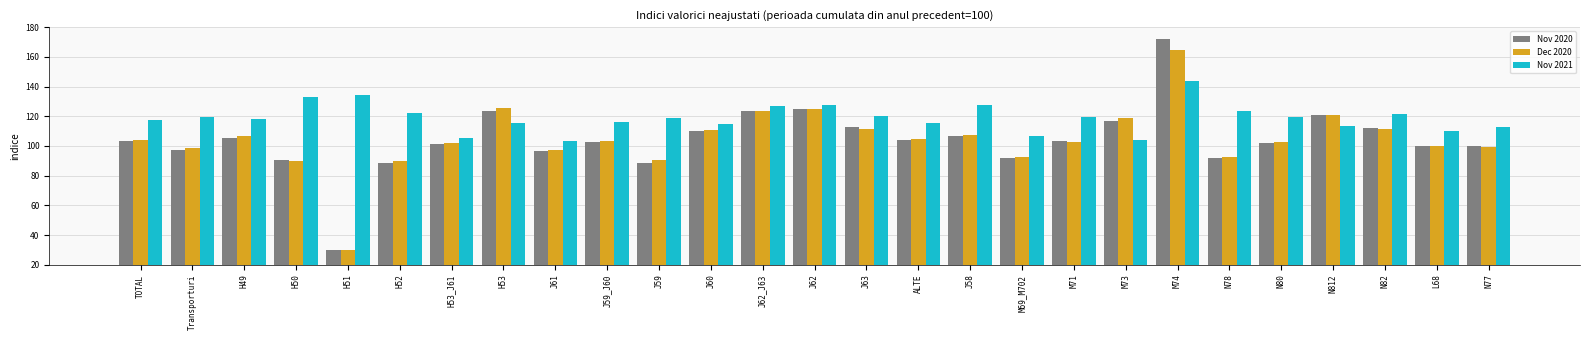

How many distinct data groups are displayed?

3